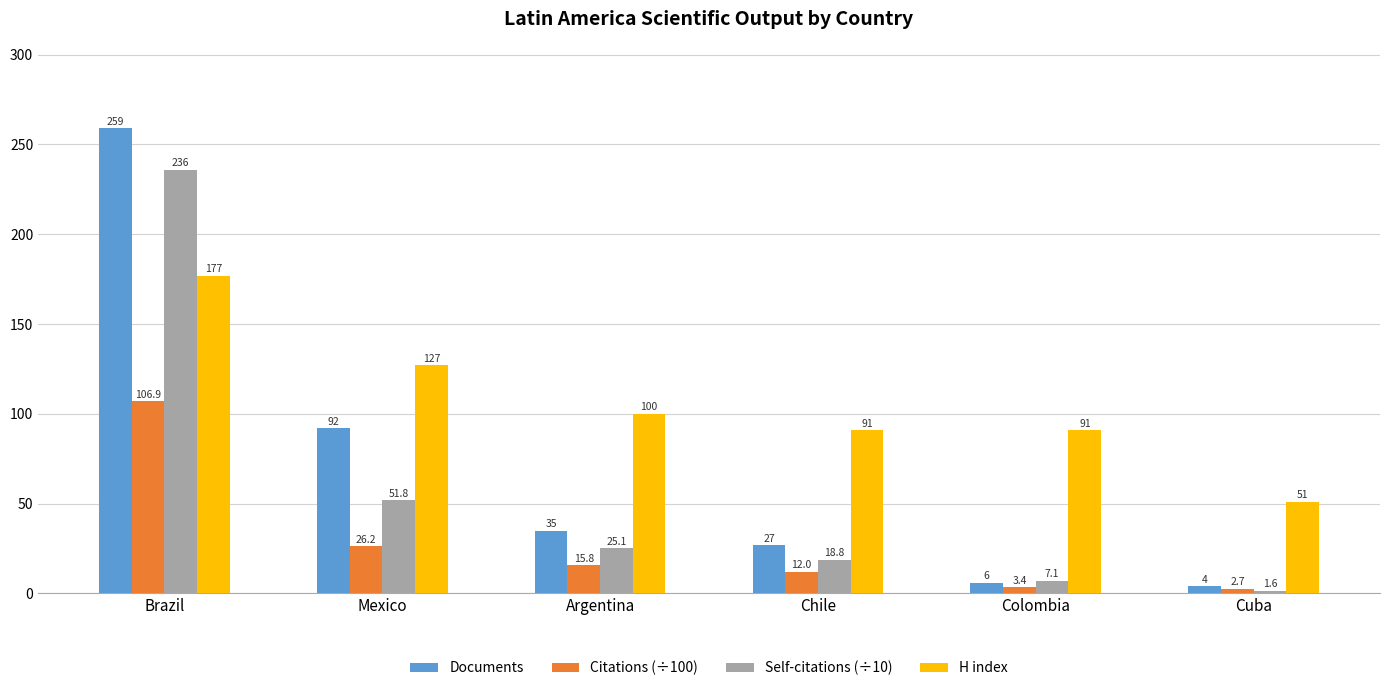

Between Argentina and Chile, which series saw the biggest shift?

H index